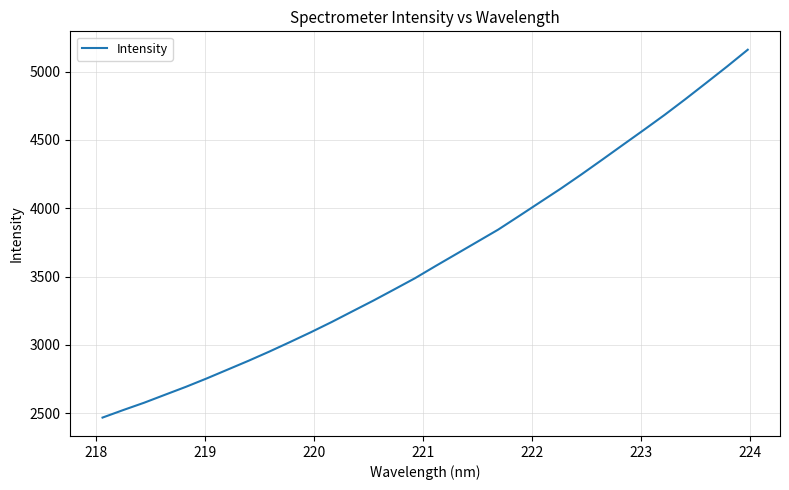

What is the maximum value shown in the chart?

5159.8